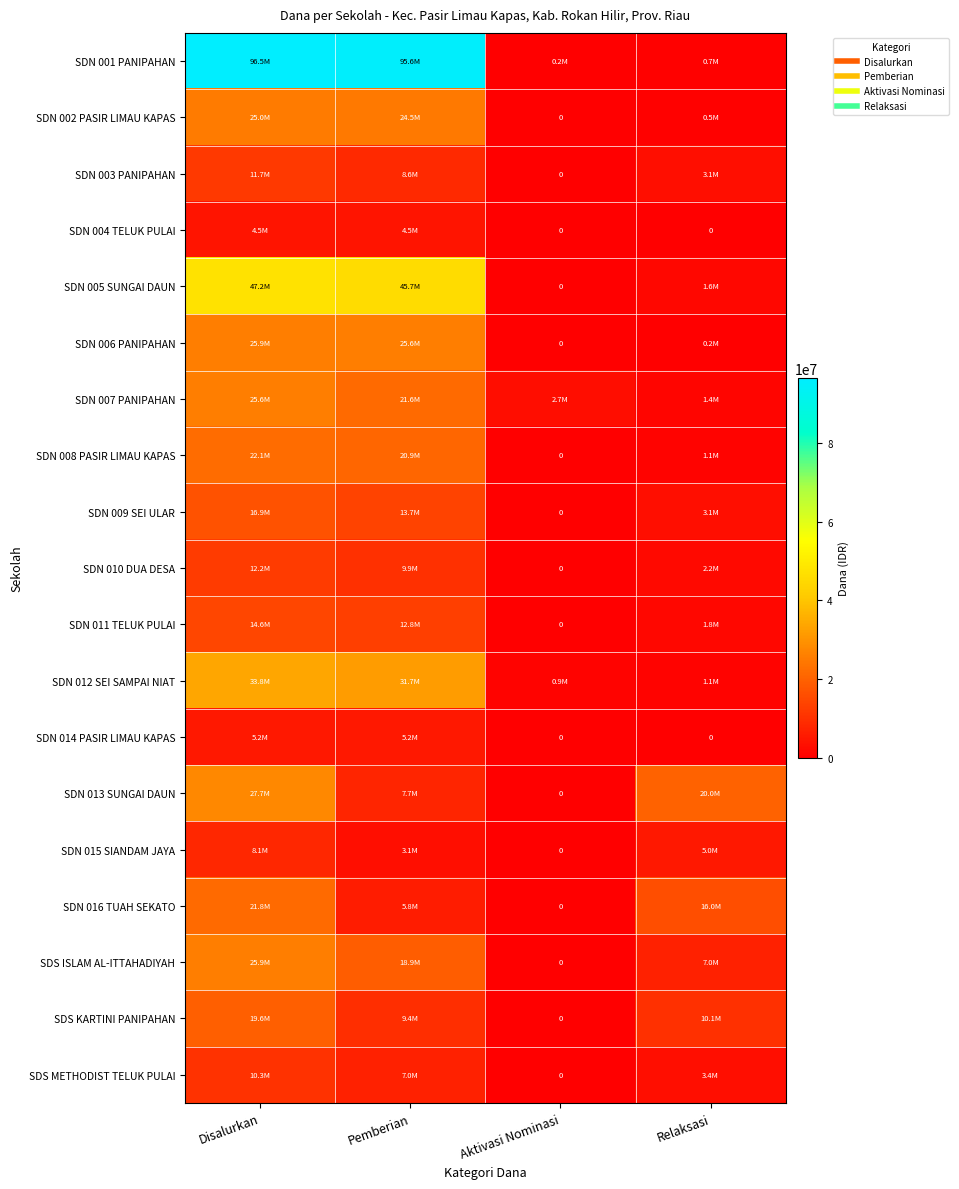

List the series in order of their peak value, highest first.

SDN 001 PANIPAHAN, SDN 005 SUNGAI DAUN, SDN 012 SEI SAMPAI NIAT, SDN 013 SUNGAI DAUN, SDN 006 PANIPAHAN, SDS ISLAM AL-ITTAHADIYAH, SDN 007 PANIPAHAN, SDN 002 PASIR LIMAU KAPAS, SDN 008 PASIR LIMAU KAPAS, SDN 016 TUAH SEKATO, SDS KARTINI PANIPAHAN, SDN 009 SEI ULAR, SDN 011 TELUK PULAI, SDN 010 DUA DESA, SDN 003 PANIPAHAN, SDS METHODIST TELUK PULAI, SDN 015 SIANDAM JAYA, SDN 014 PASIR LIMAU KAPAS, SDN 004 TELUK PULAI